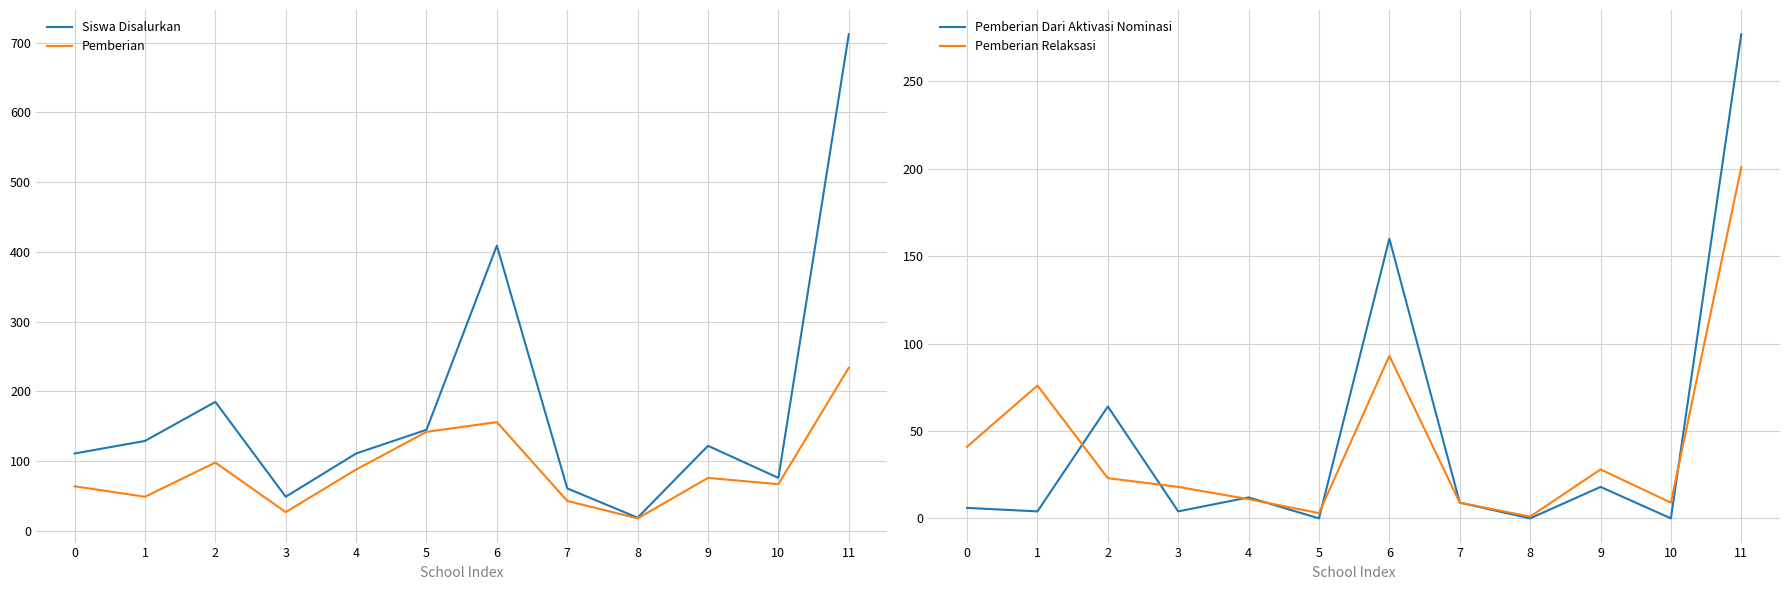

How many intersections are there between Pemberian Dari Aktivasi Nominasi and Pemberian Relaksasi?

6